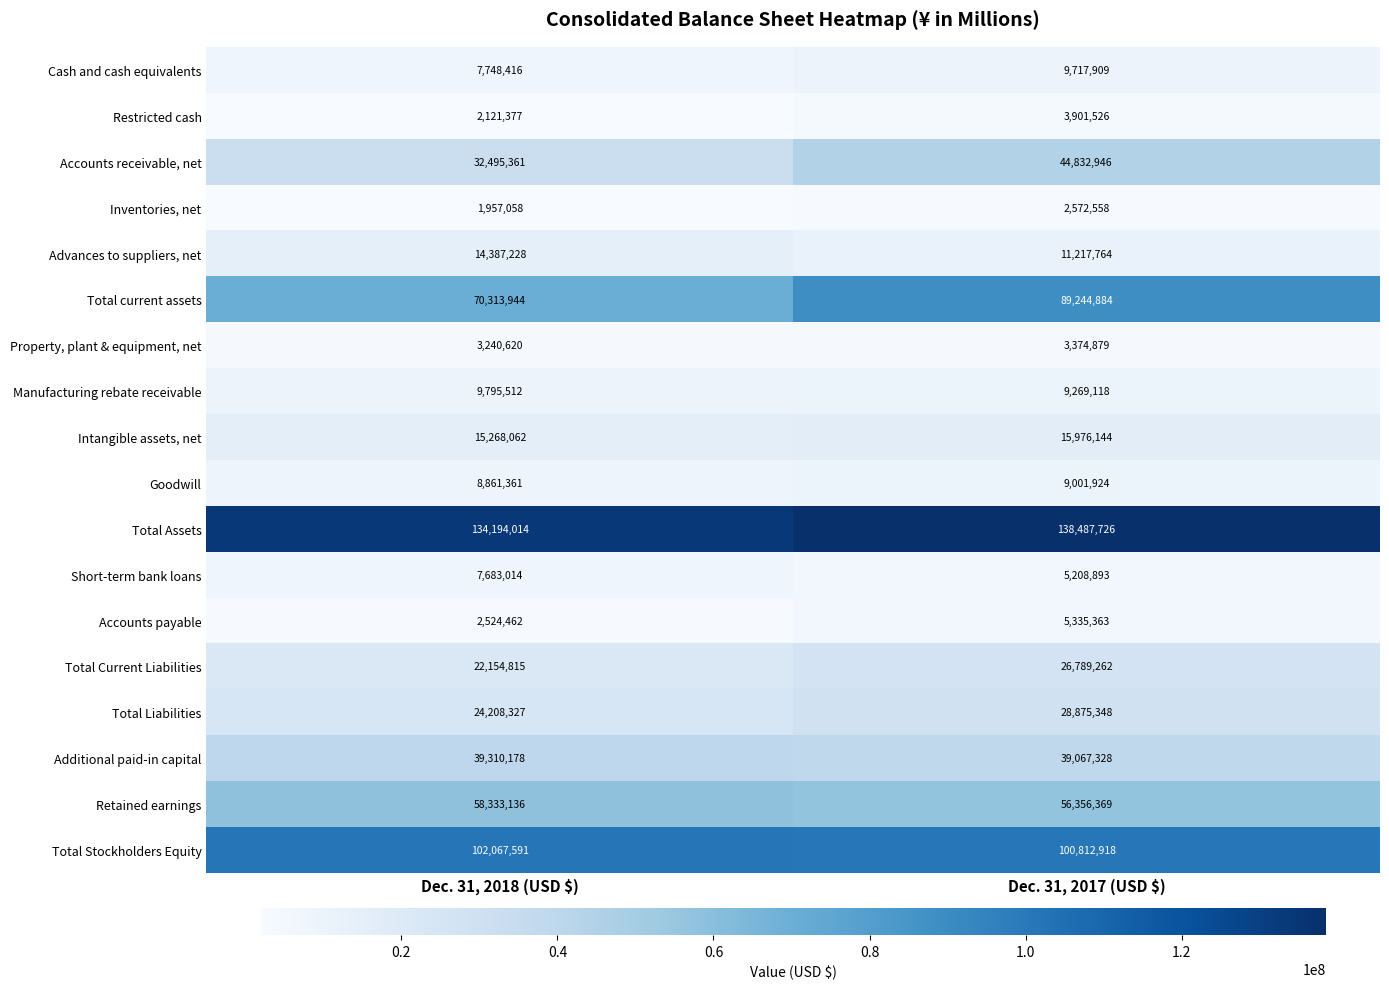

Rank the series by their maximum value, from lowest to highest.

Inventories, net, Property, plant & equipment, net, Restricted cash, Accounts payable, Short-term bank loans, Goodwill, Cash and cash equivalents, Manufacturing rebate receivable, Advances to suppliers, net, Intangible assets, net, Total Current Liabilities, Total Liabilities, Additional paid-in capital, Accounts receivable, net, Retained earnings, Total current assets, Total Stockholders Equity, Total Assets